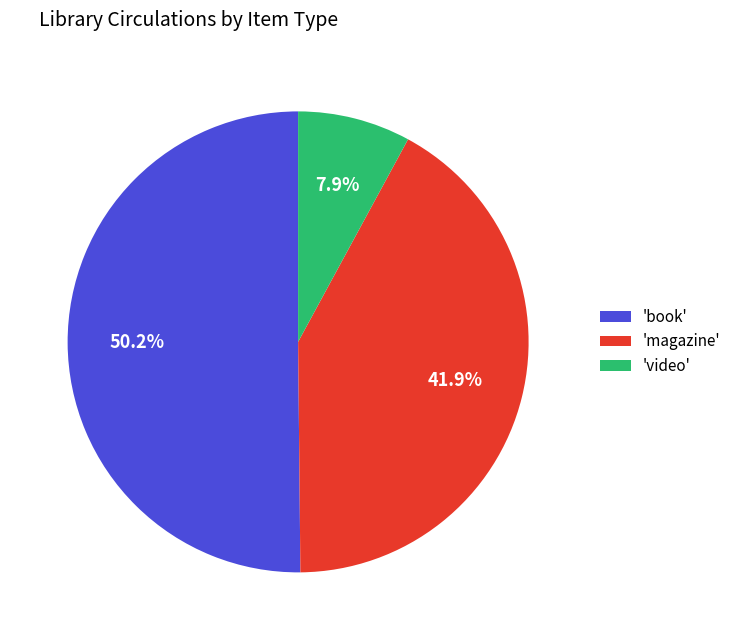

Rank the categories by value from lowest to highest.

'video', 'magazine', 'book'